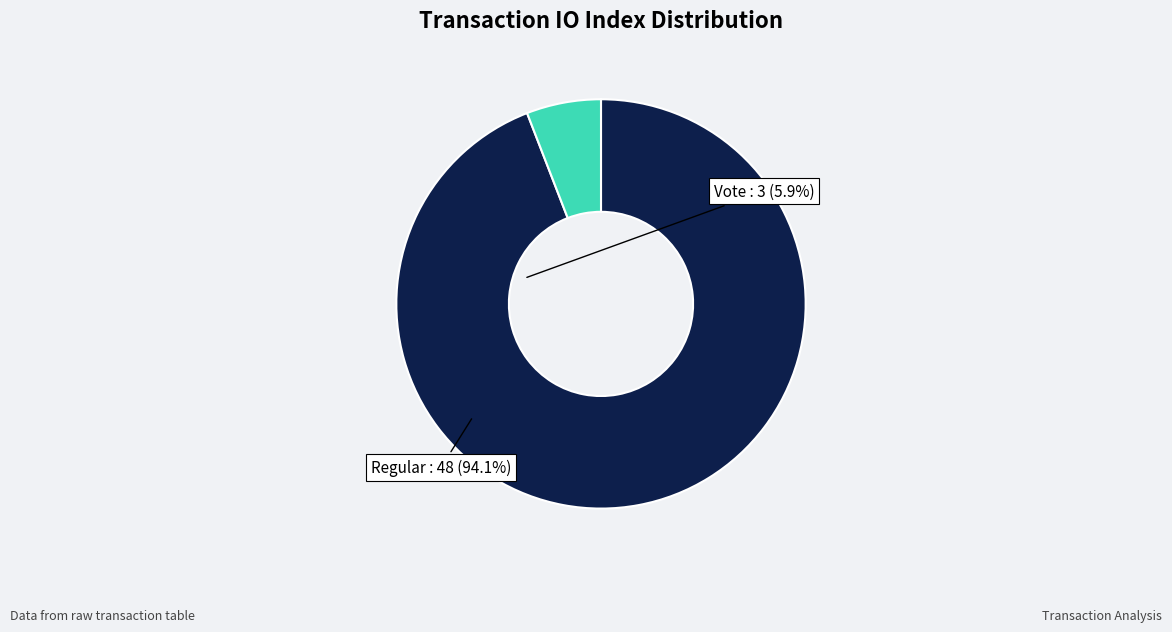

Approximately how many times larger is the value at Regular compared to Vote?

16.0